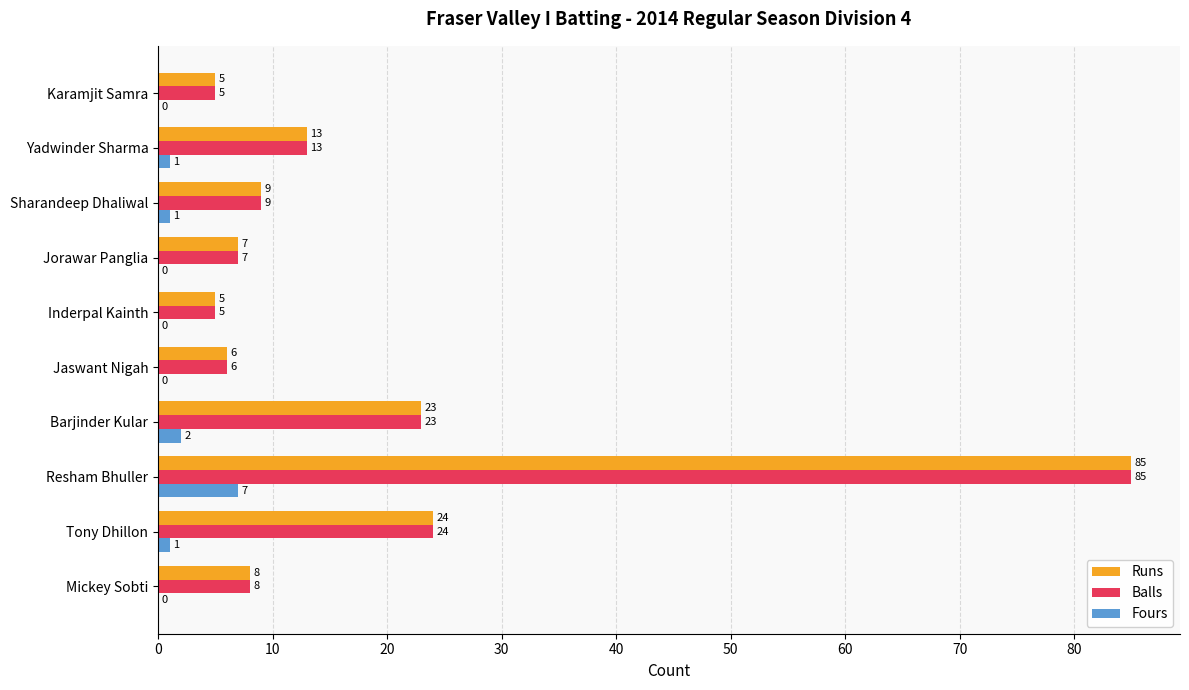

What is the sum of all Balls values?

185